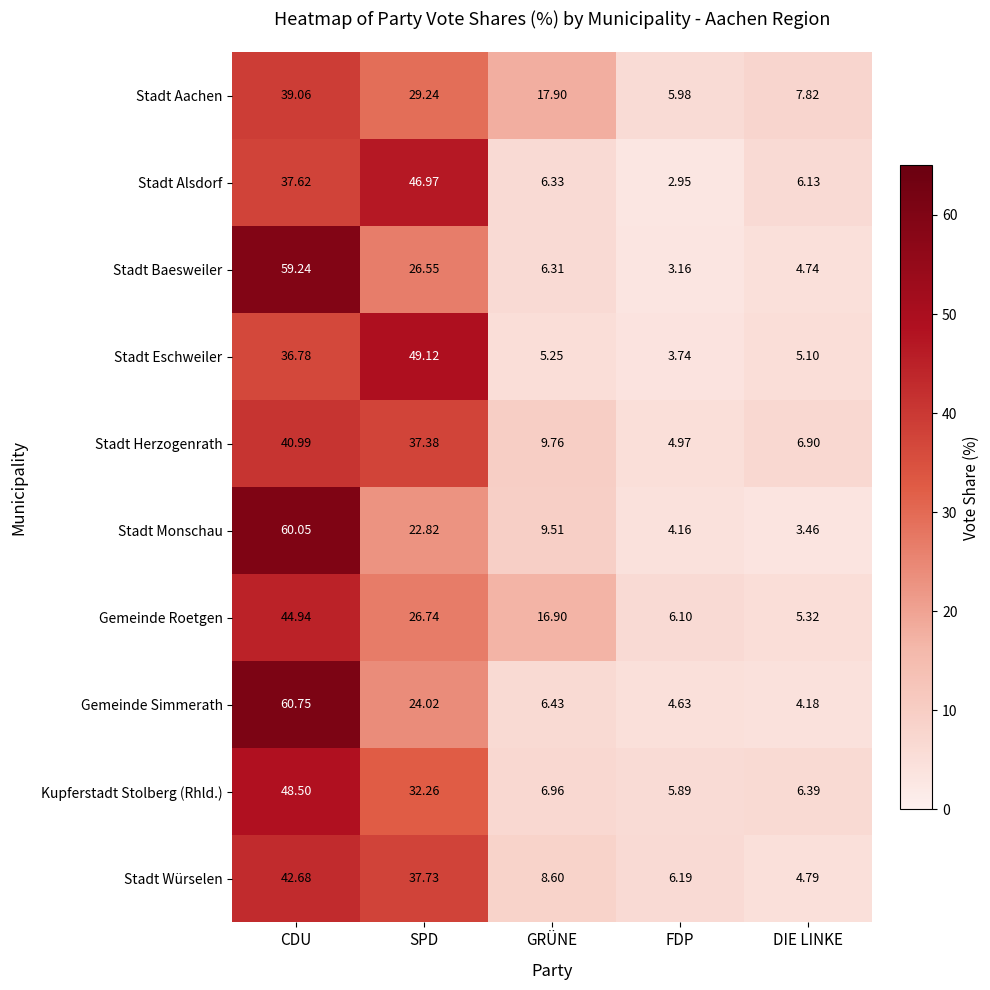

Which label corresponds to the largest value in the chart?

CDU